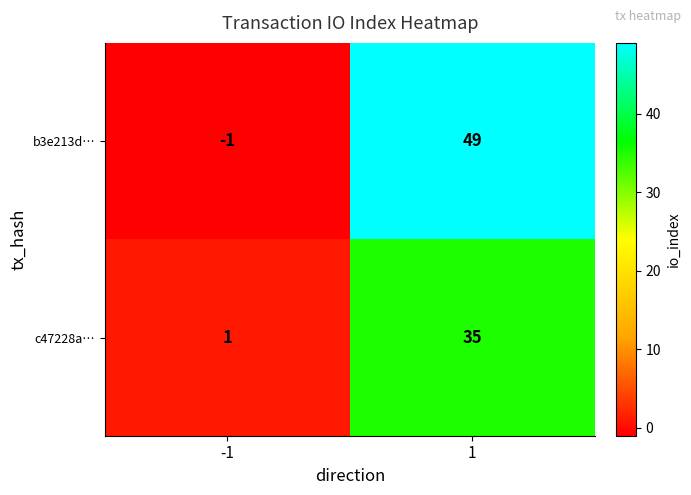

What is the difference between the maximum and minimum values in the b3e213d… series?

50